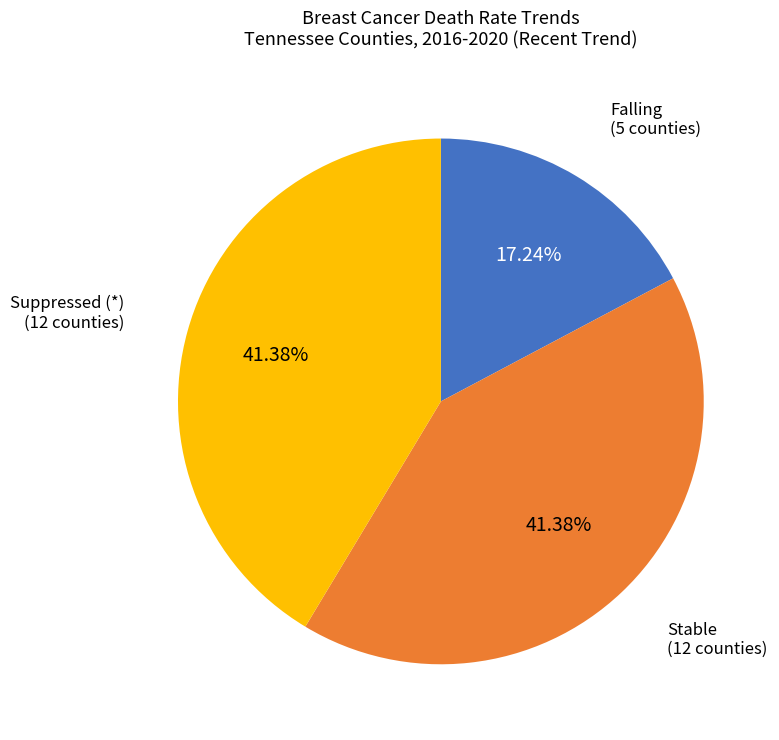

How many slices are in this pie chart?

3